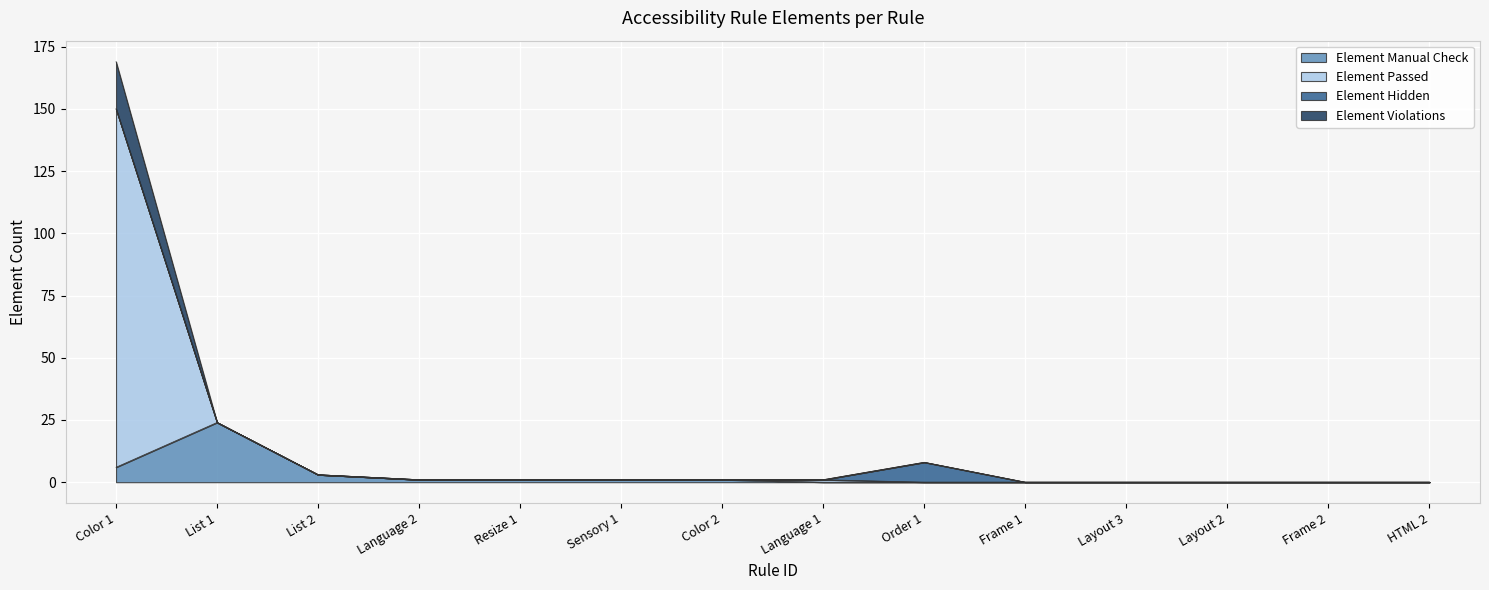

True or false: Element Passed and Element Violations intersect in this chart.

False